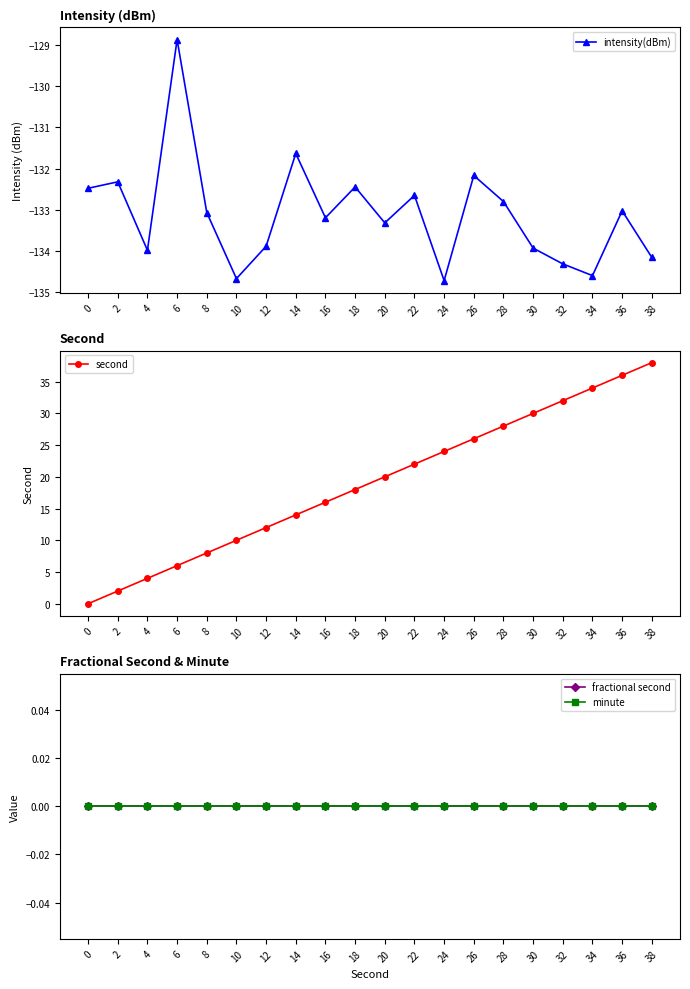

Rank the categories by fractional second value from highest to lowest.

0, 2, 4, 6, 8, 10, 12, 14, 16, 18, 20, 22, 24, 26, 28, 30, 32, 34, 36, 38